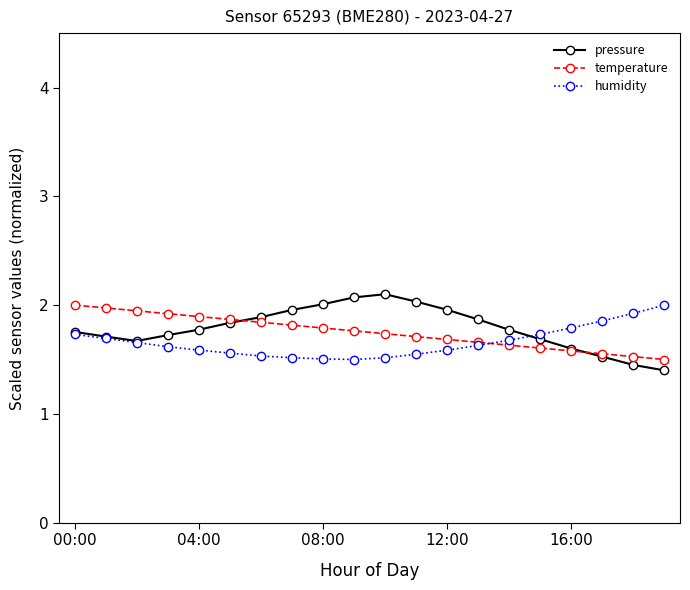

At how many categories does at least one series exceed 1?

20